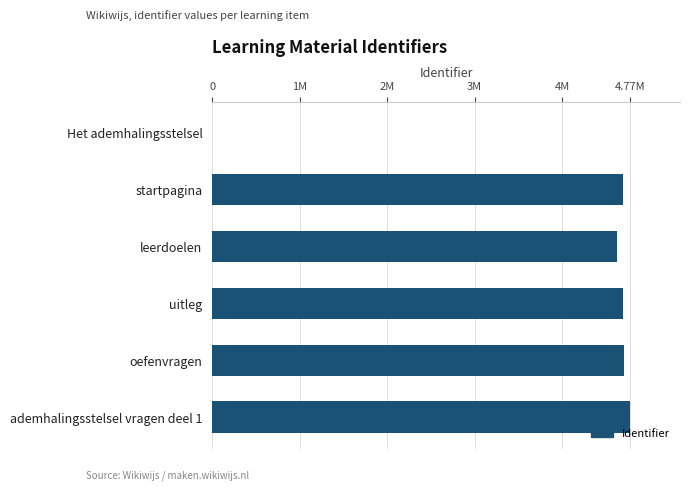

Are the bars grouped side by side (vs. stacked)?

No